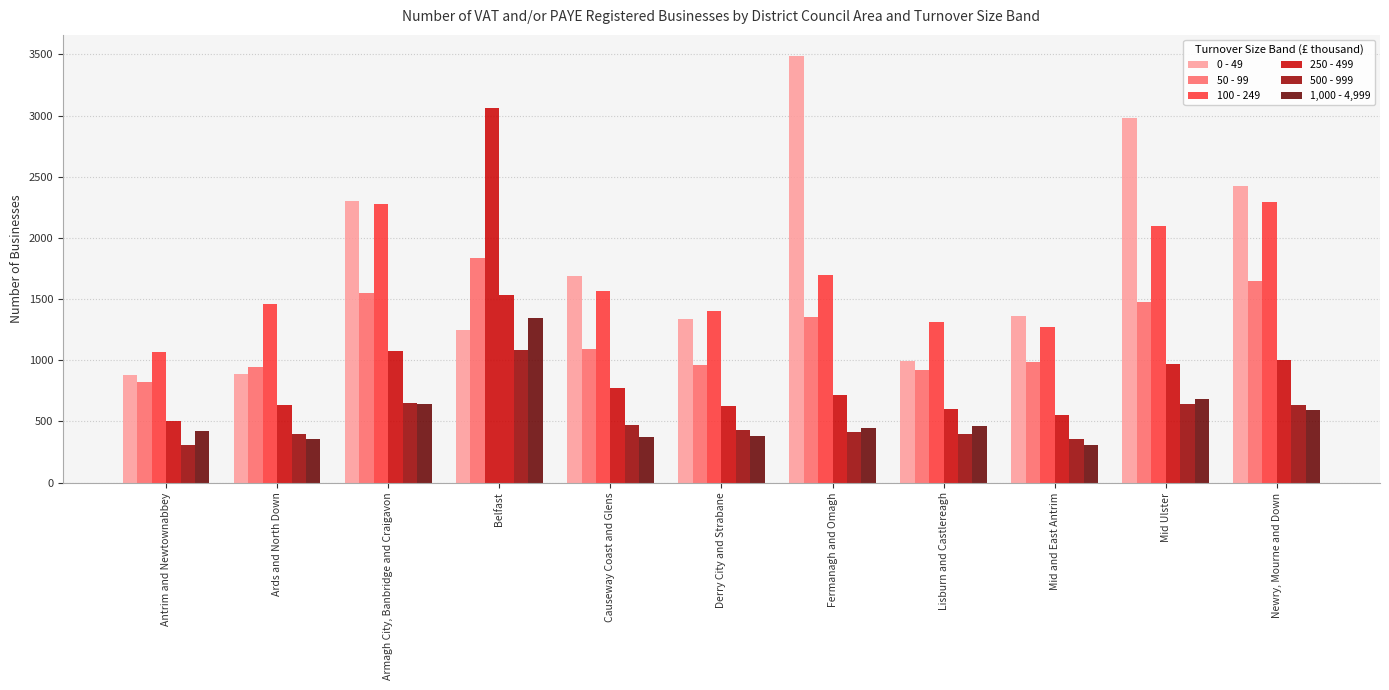

What is the greatest value displayed?

3485